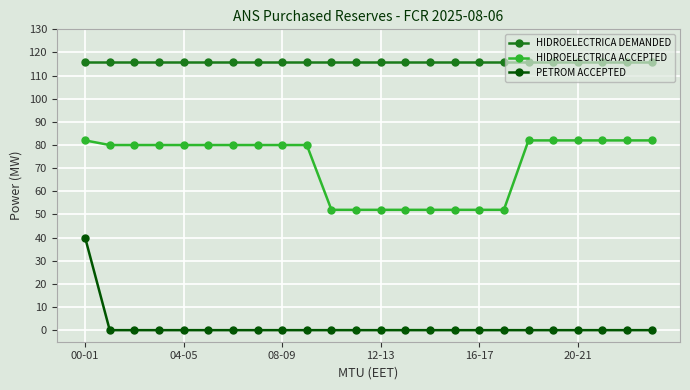

Which series has the widest spread of values?

PETROM ACCEPTED